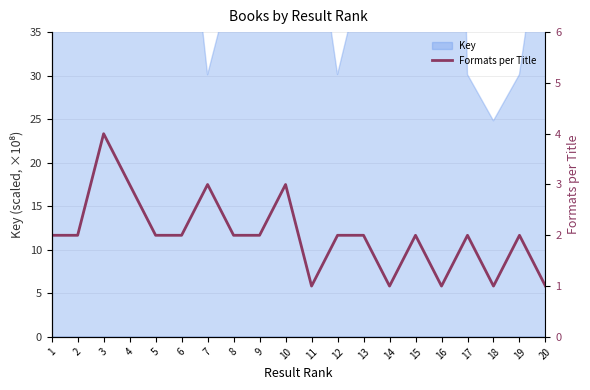

What is the value of the 6th point from the left?

2